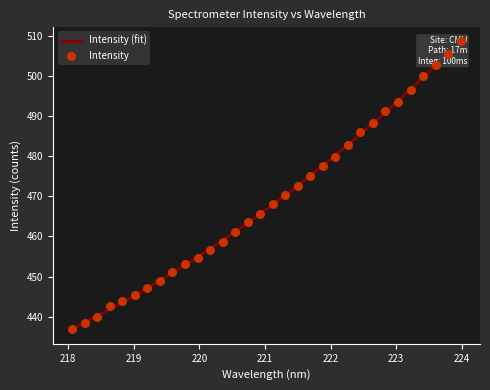

Which has a higher value, 219.3979 or 219.0156?

219.3979